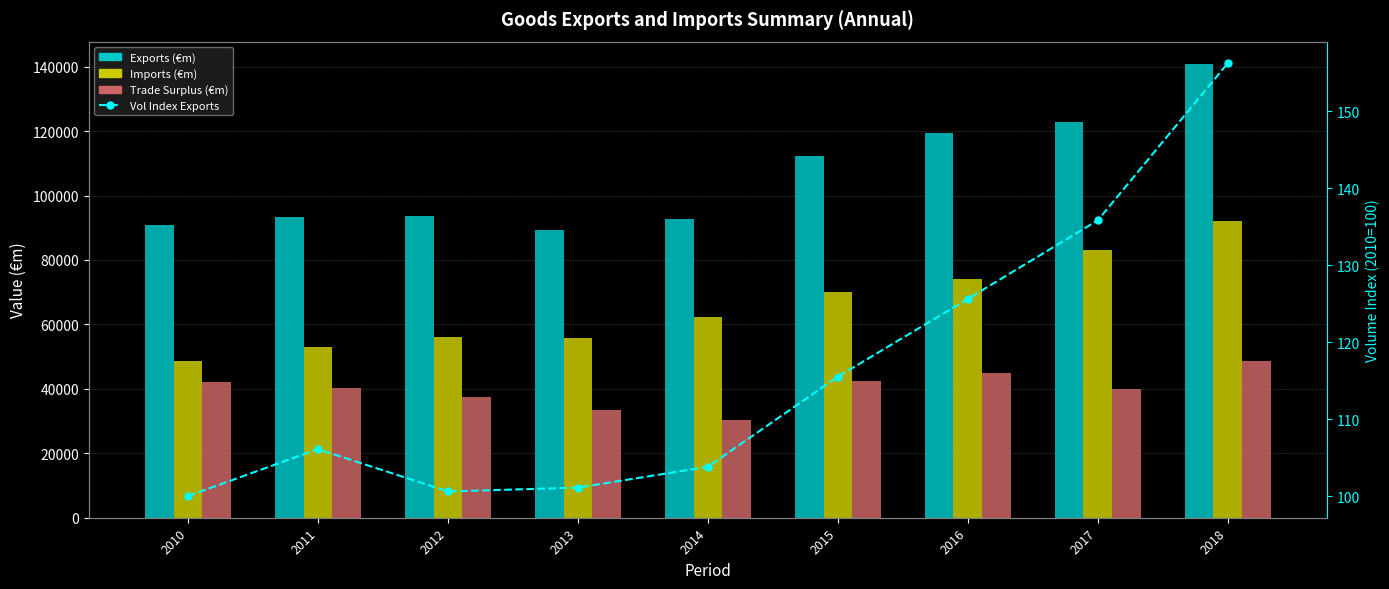

Is it true that Trade Surplus (€m) equals 33394.4 at 2013?

True